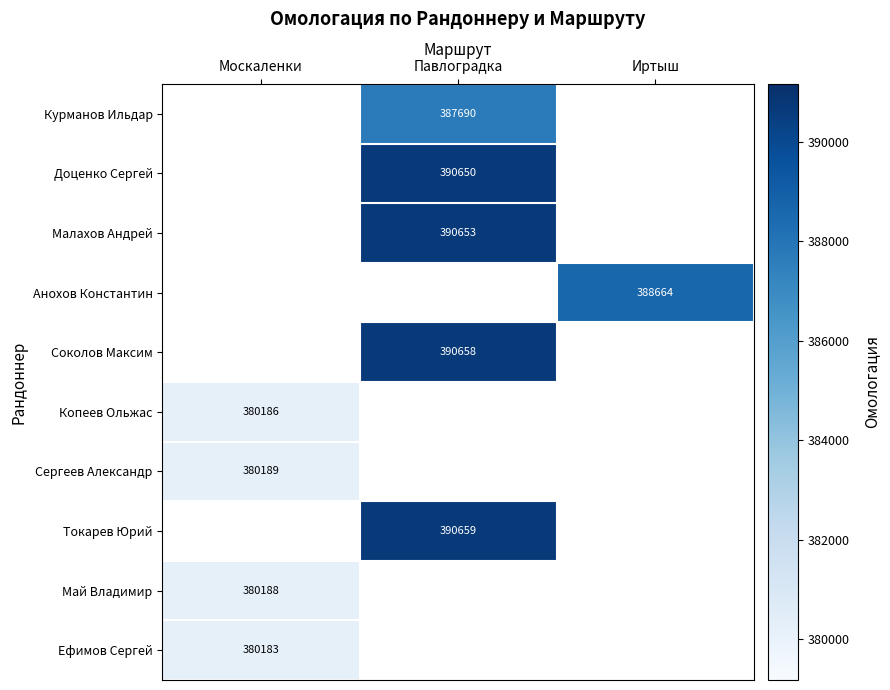

The Соколов Максим series shows 90139 at Павлоградка. True or false?

False